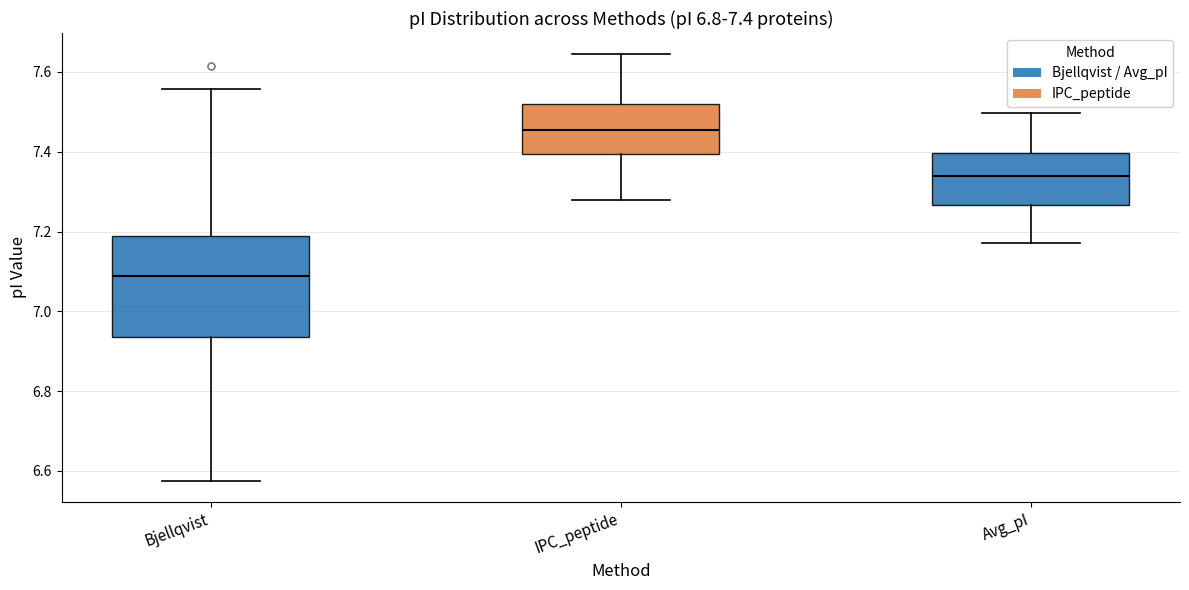

Which box has the lowest median line?

Bjellqvist